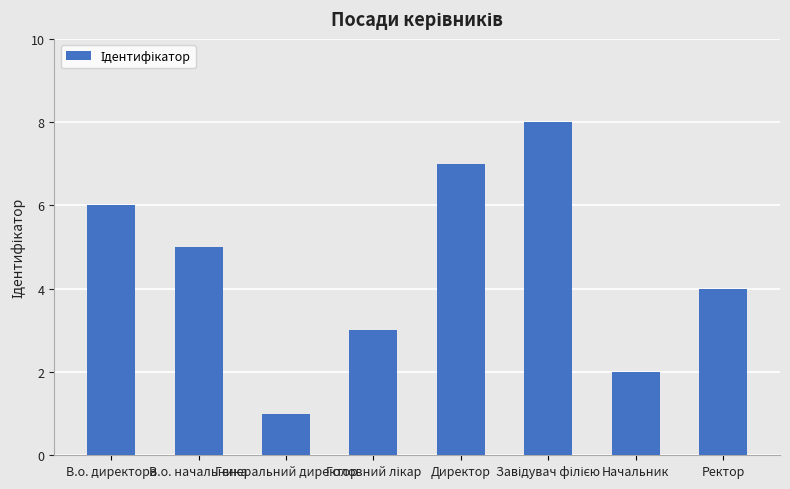

What is the difference between the second highest and second lowest values?

5